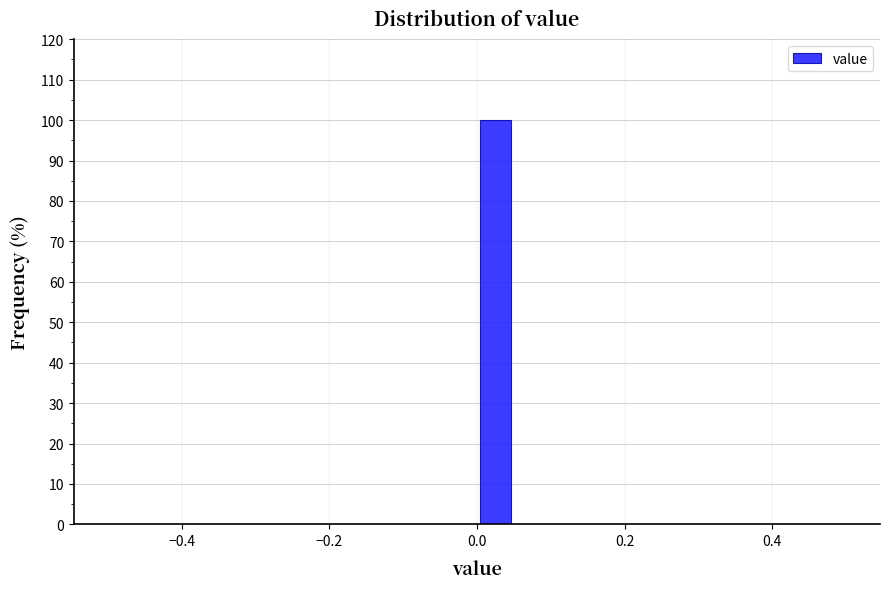

Read against the x-axis, roughly where is the centre of the tallest bar?

0.02